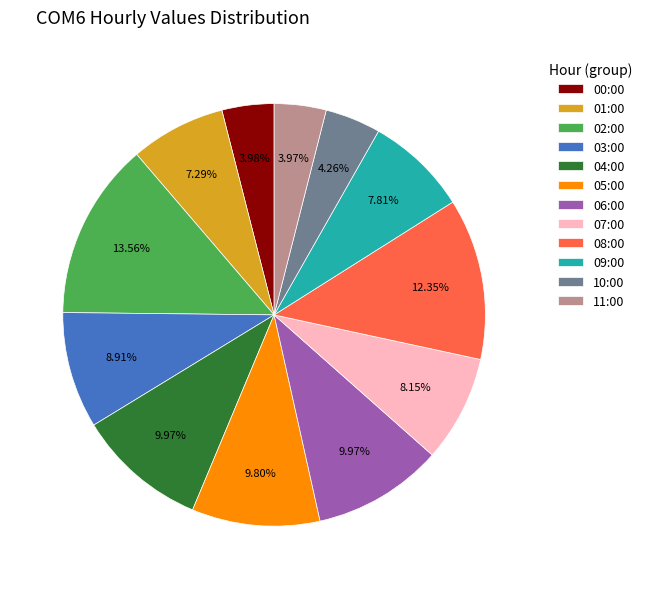

How many slices are in this pie chart?

12